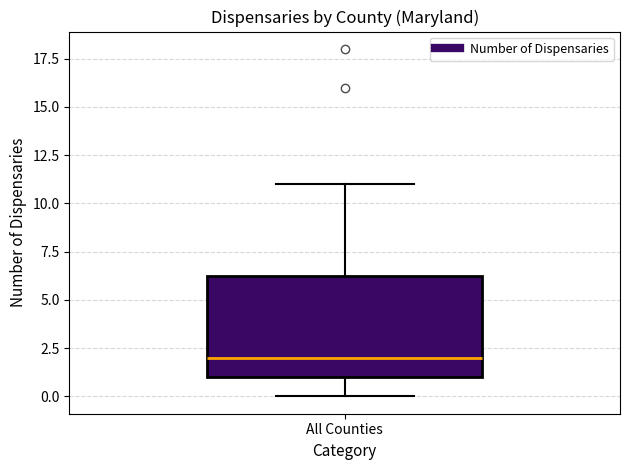

Where does the median line of the box for All Counties sit on the y-axis? The values are not printed on the chart, so give them approximately, as read against the axis.

2.0